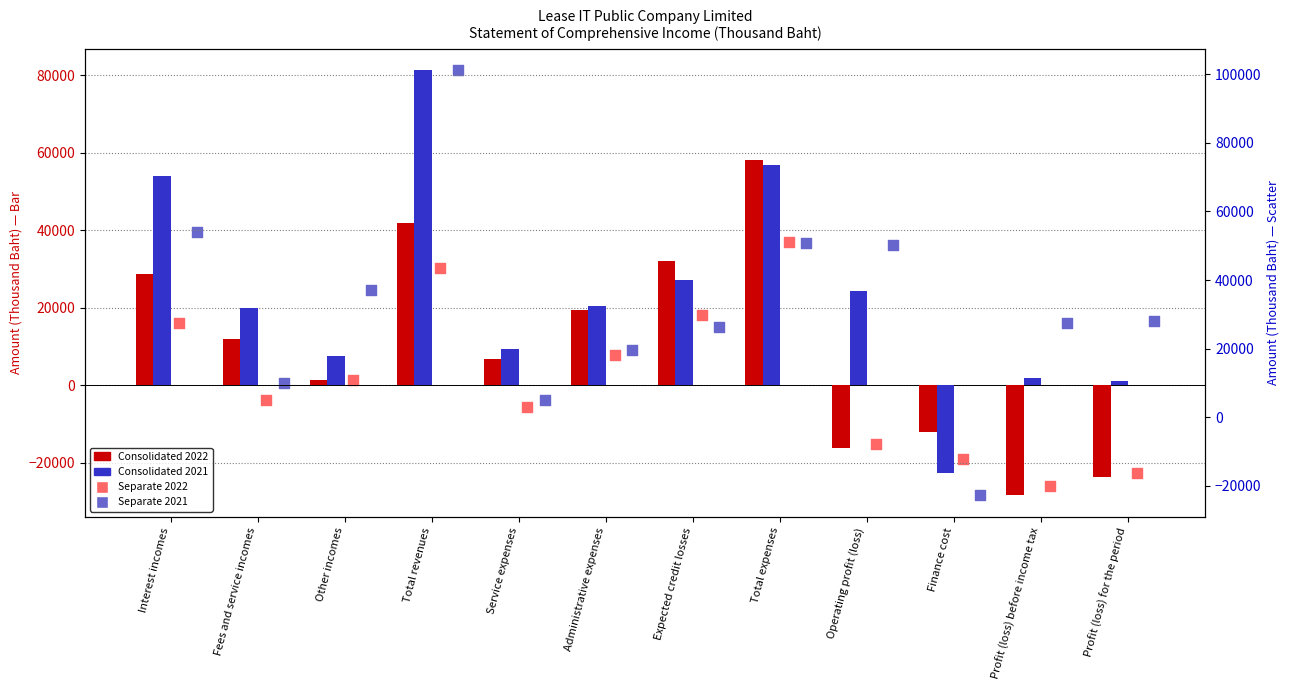

Which series reaches the minimum Y coordinate?

Consolidated 2022